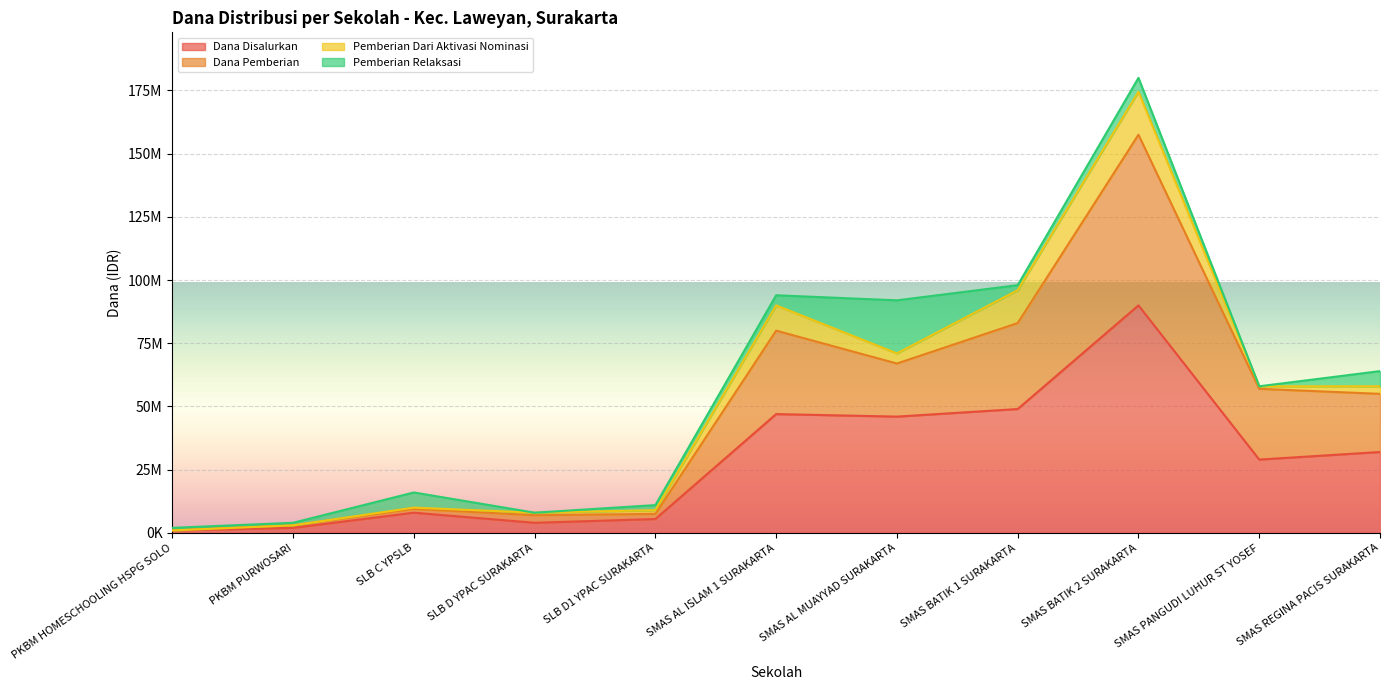

Is the value of Dana Disalurkan at SMAS REGINA PACIS SURAKARTA greater than the value of Dana Pemberian at PKBM HOMESCHOOLING HSPG SOLO?

Yes